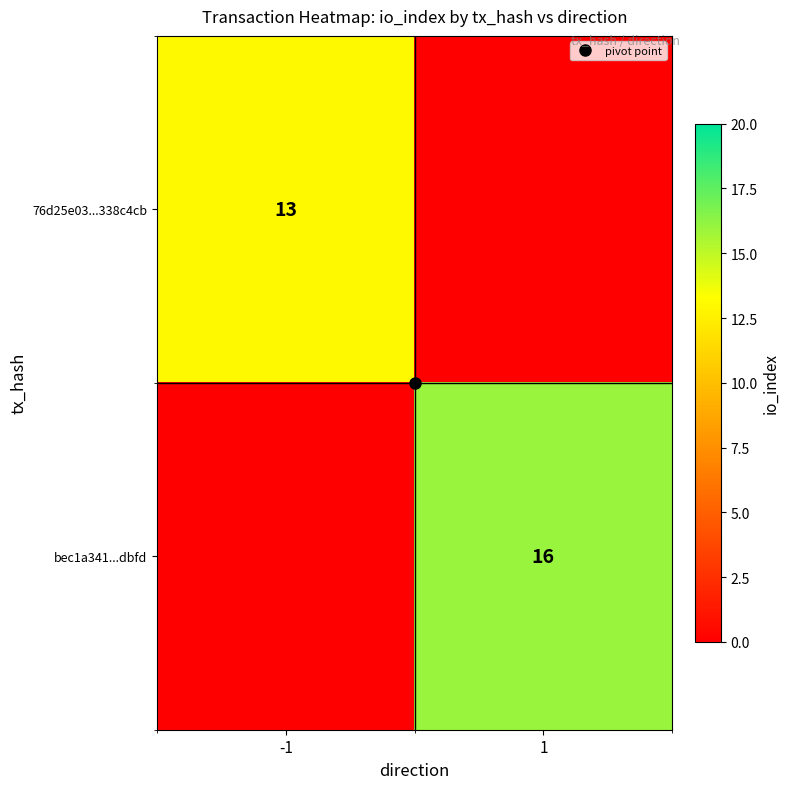

Which series has the largest range (max minus min)?

bec1a341...dbfd